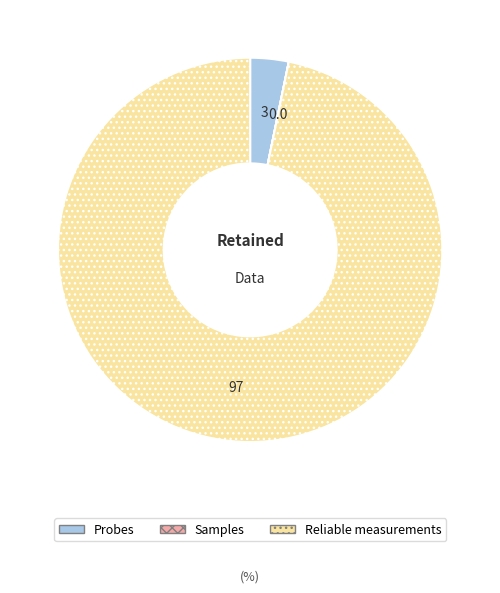

True or false: Reliable measurements accounts for 91% of the total.

False